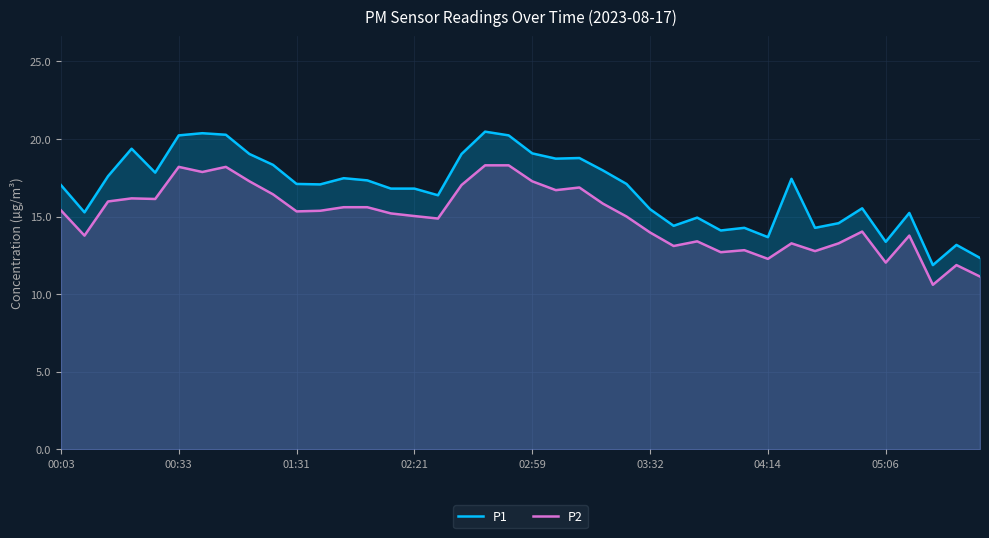

What is the smallest value displayed?

10.6